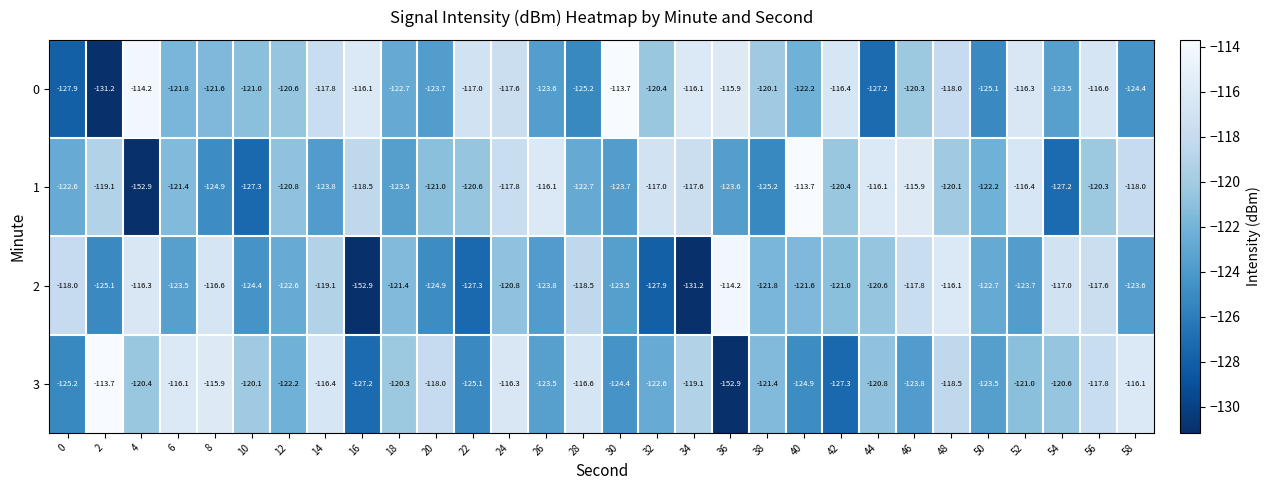

What is the difference between the second highest and second lowest values in the 0 series?

13.7